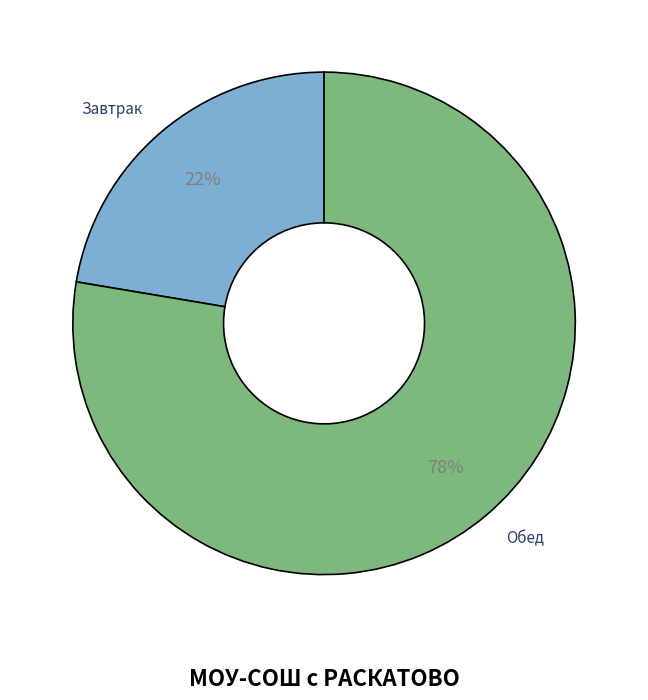

Do Завтрак and Обед together represent more than half of the pie?

Yes